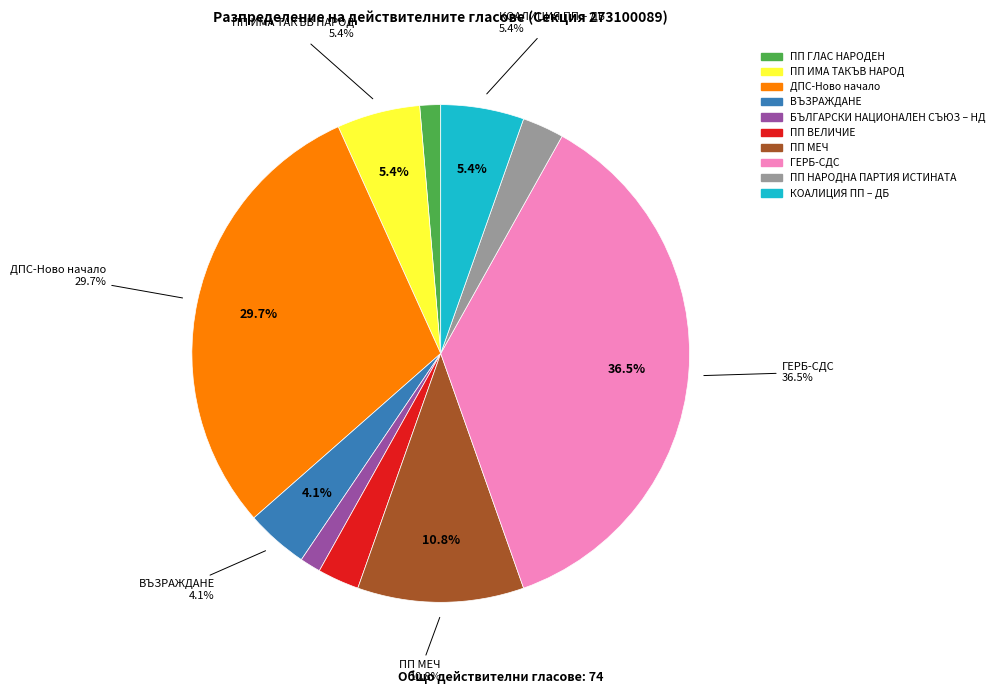

Which has a higher value, ДПС-Ново начало or ПП МЕЧ?

ДПС-Ново начало